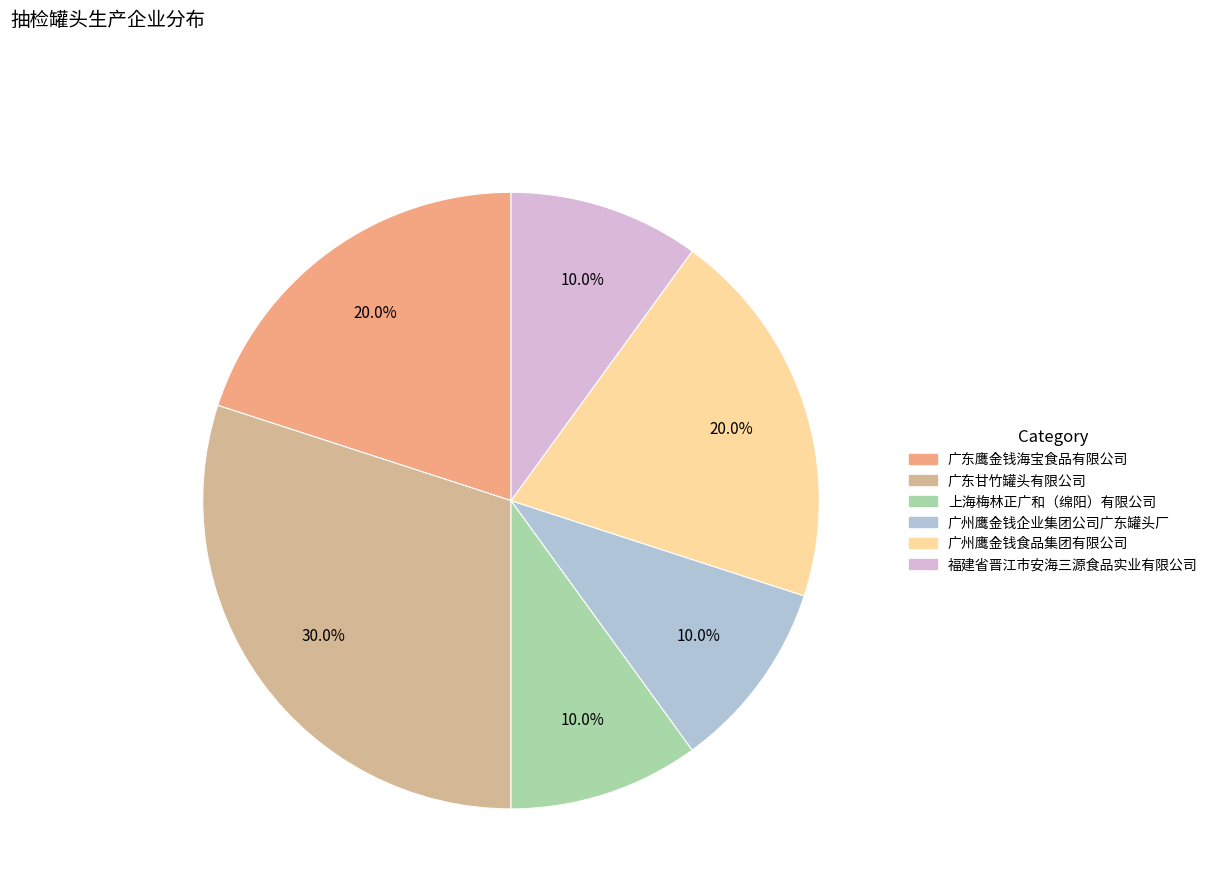

True or false: 广州鹰金钱企业集团公司广东罐头厂 accounts for 5% of the total.

False